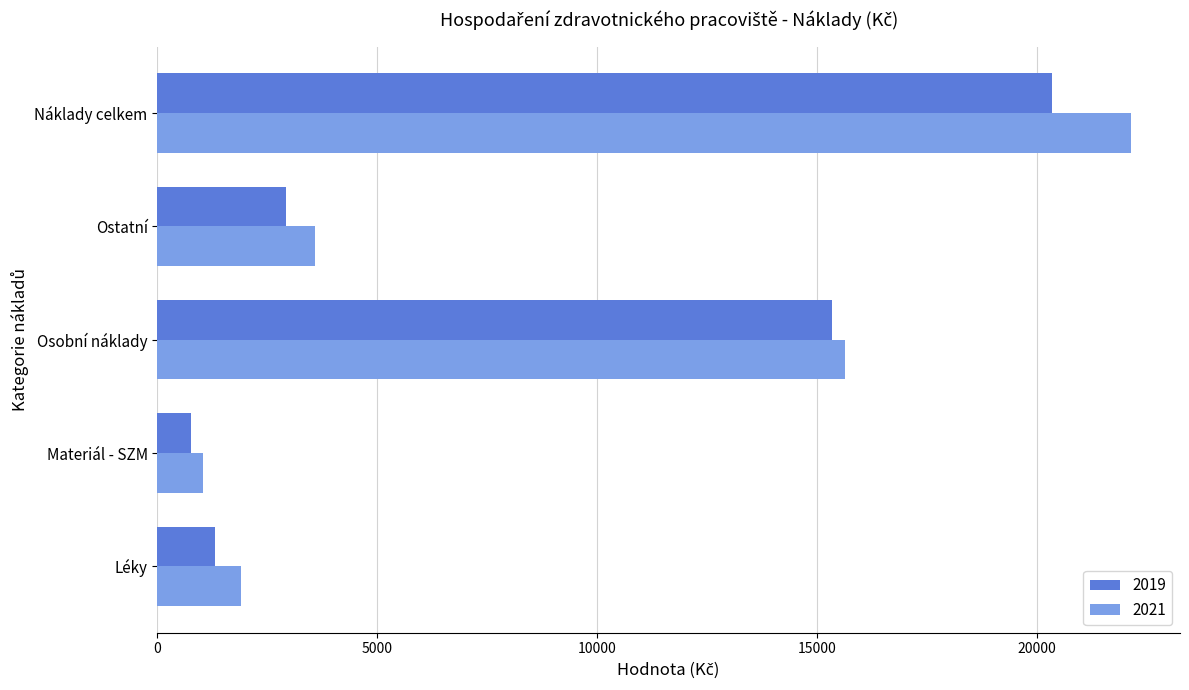

Is it true that 2021 equals 22153.0 at Náklady celkem?

True